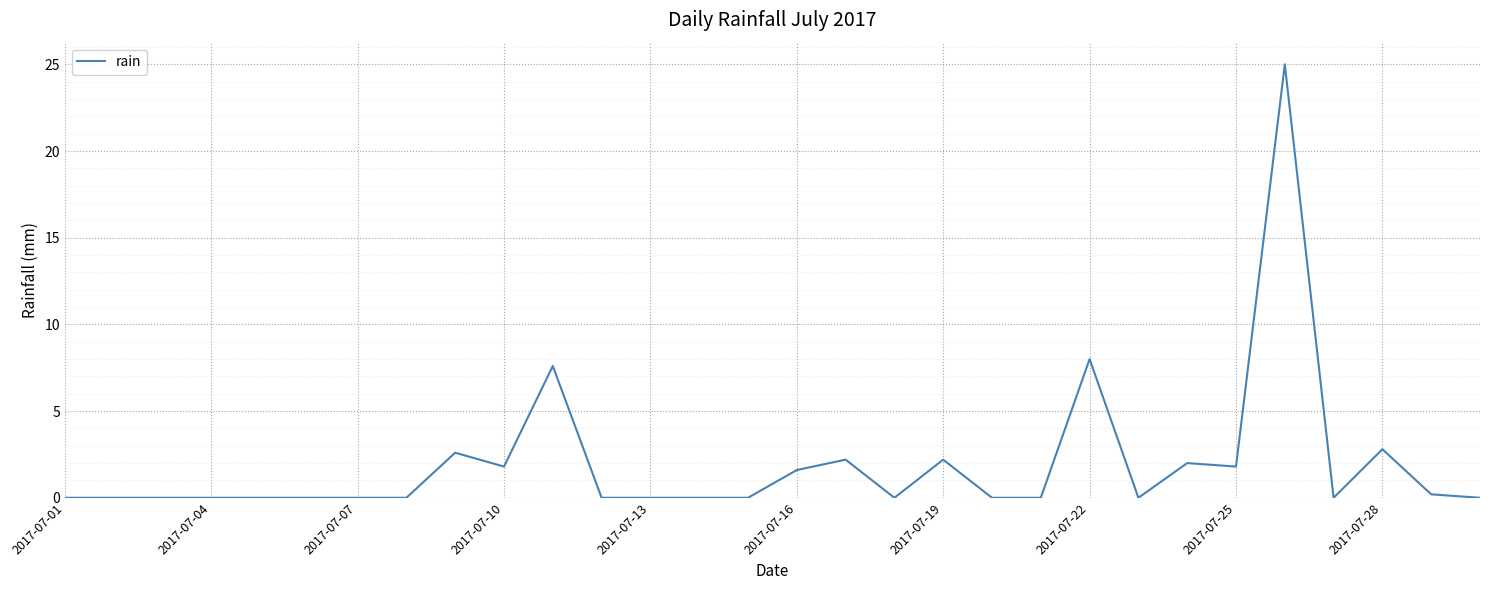

Reading left to right, transcribe all the data shown in this chart.

0.0	0.0	0.0	0.0	0.0	0.0	0.0	0.0	2.6	1.8	7.6	0.0	0.0	0.0	0.0	1.6	2.2	0.0	2.2	0.0	0.0	8.0	0.0	2.0	1.8	25.0	0.0	2.8	0.2	0.0